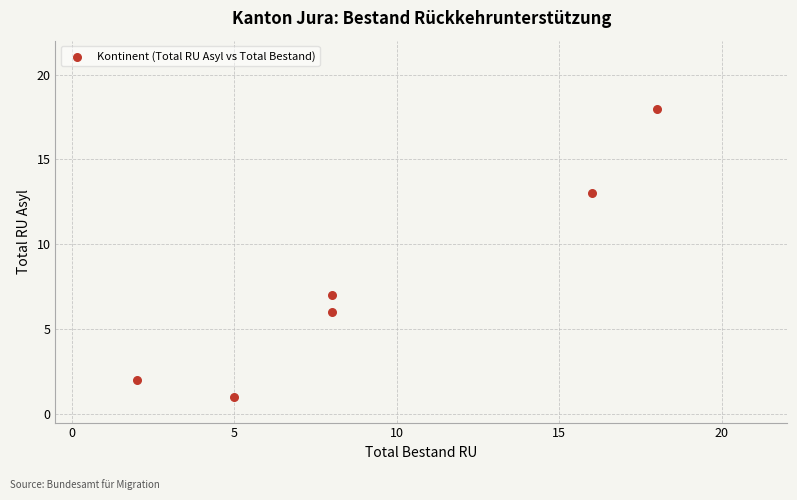

What Y value in the scatter plot is closest to 9?

7